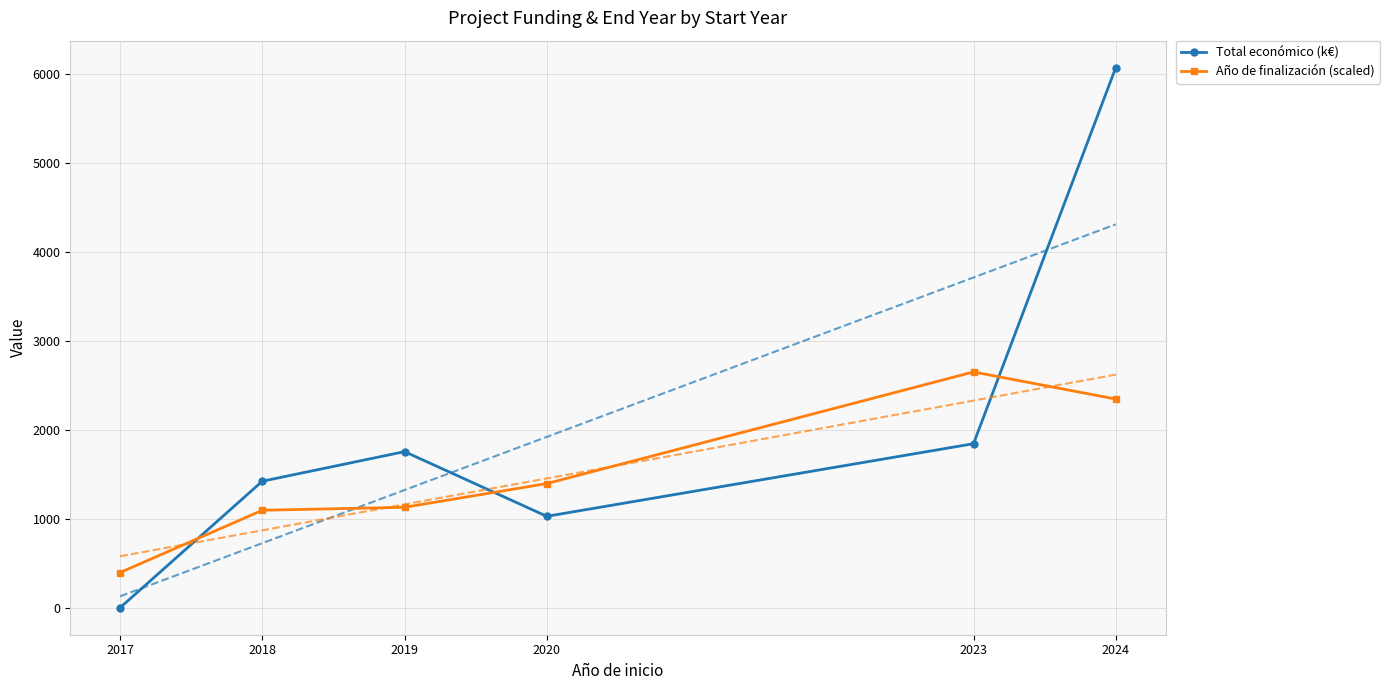

Reading right to left, extract all data points from this chart.

Total económico (k€): 6074.4	1848.1	1032.0	1759.0	1426.4	4.6
Año de finalización (scaled): 2350.0	2654.5	1400.0	1133.3	1100.0	400.0